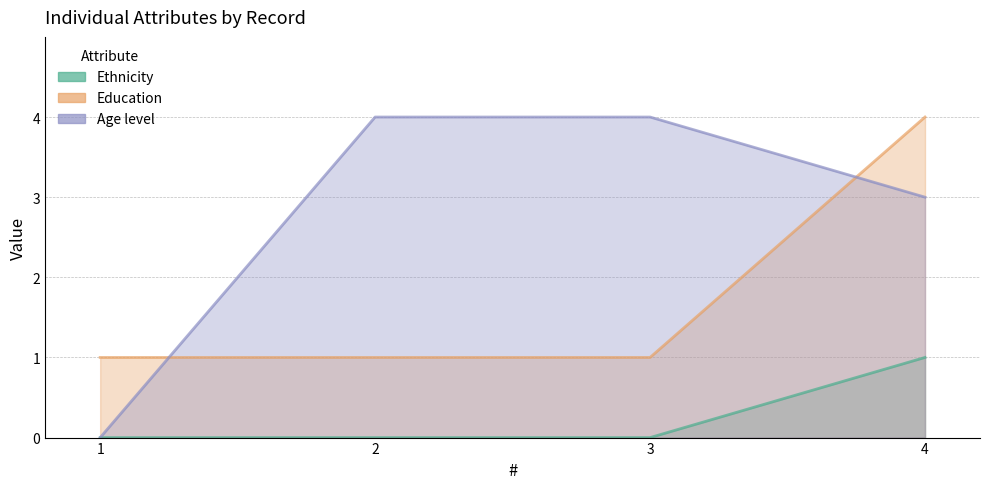

How many lines are shown in the chart?

3